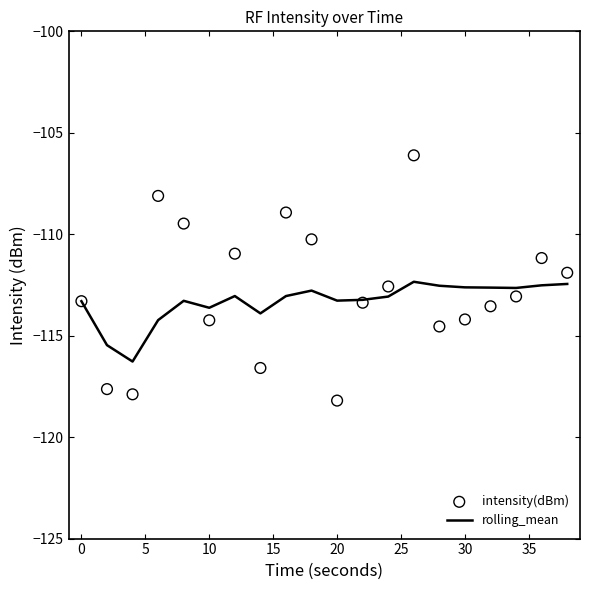

The rolling_mean series shows -113.3 at 0. True or false?

True